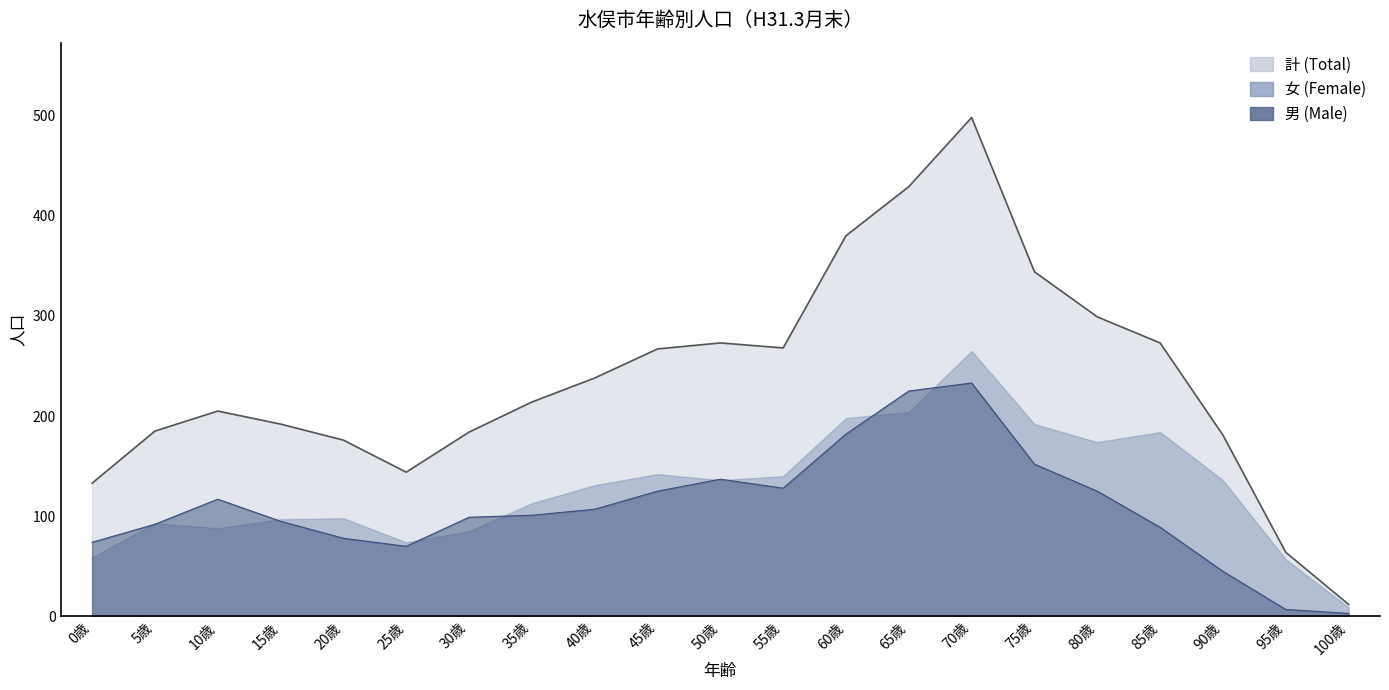

At which category does male reach its first local peak?

10歳